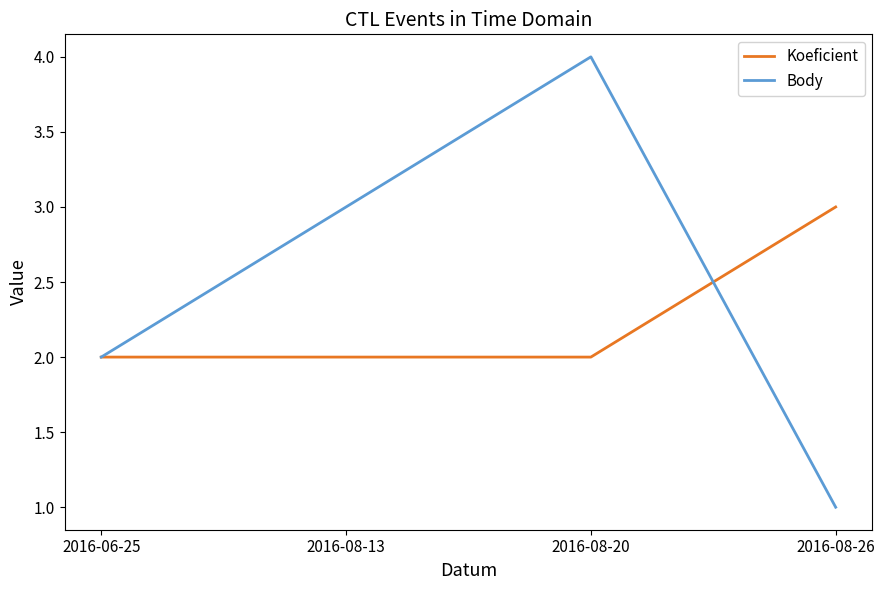

At which category is the sum across all series the highest?

2016-08-20